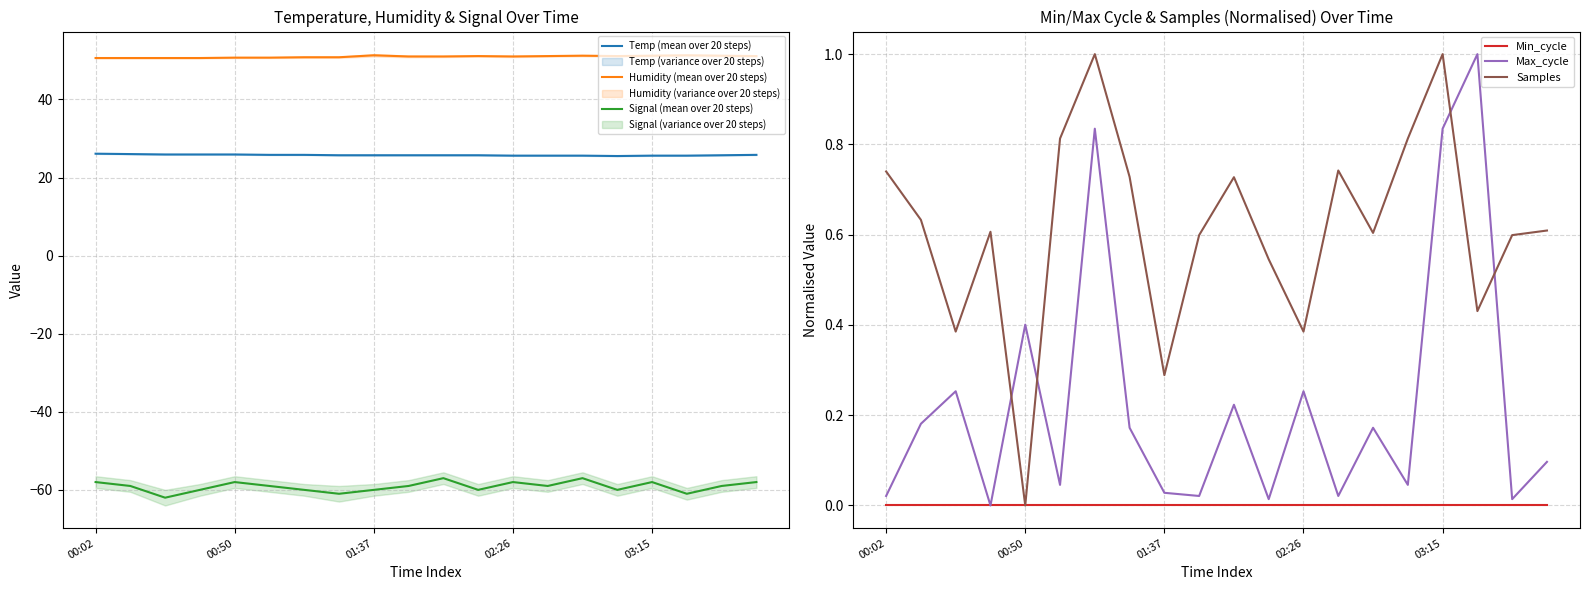

True or false: Samples and Humidity (mean over 20 steps) intersect in this chart.

False